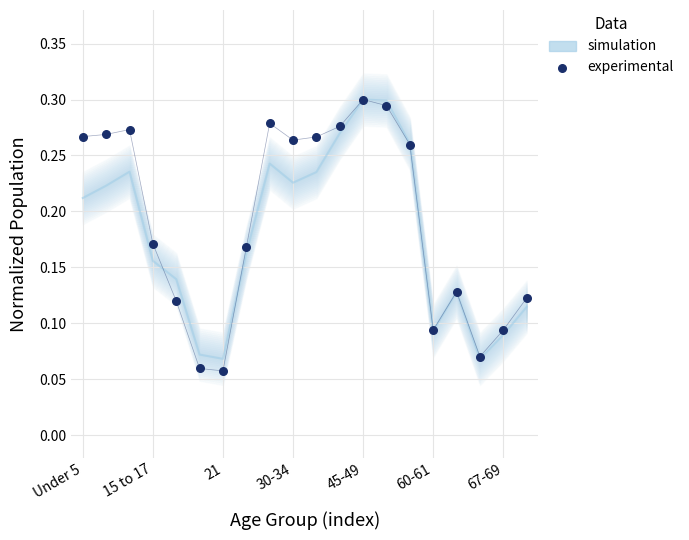

What are all the series names shown in the legend?

simulation, experimental